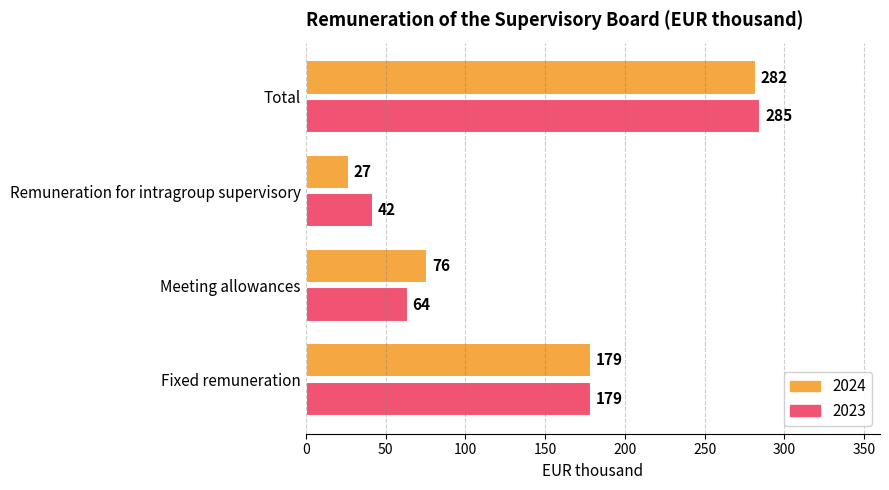

Between Meeting allowances and Total, which series saw the biggest shift?

2023